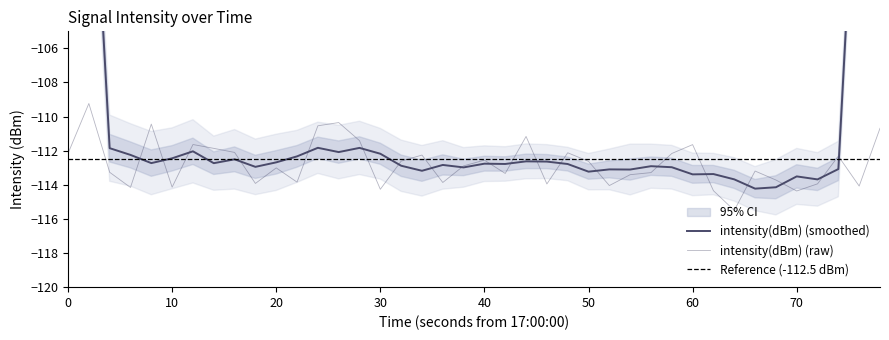

What is the value of the 21st point from the left?

-113.3